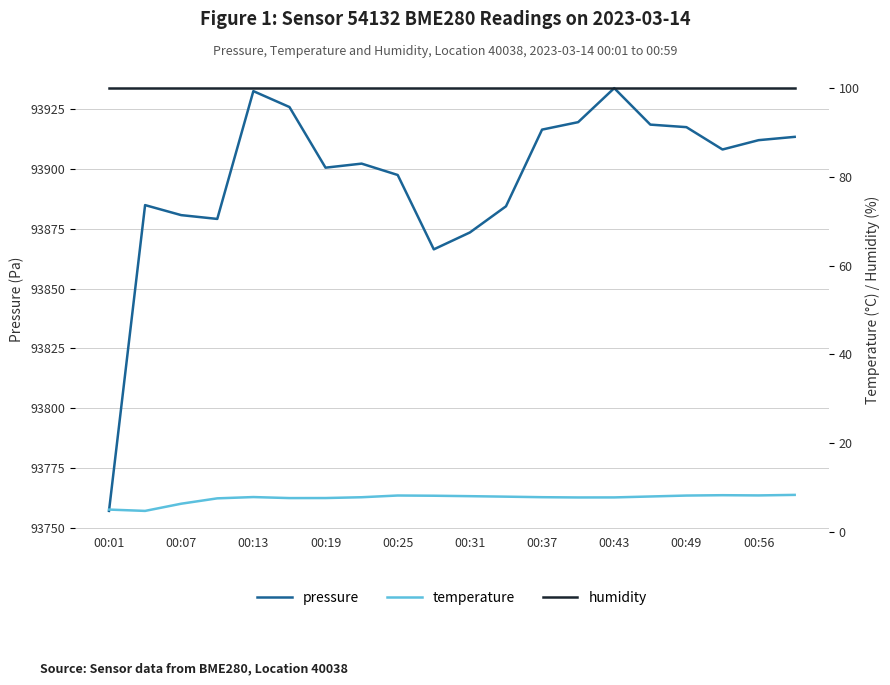

Which series has the largest total across all categories?

pressure